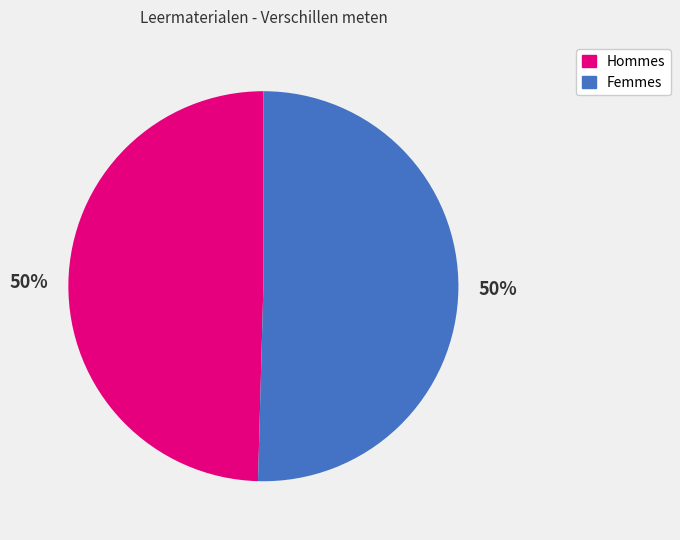

To the nearest percent, what is the average slice percentage?

50%